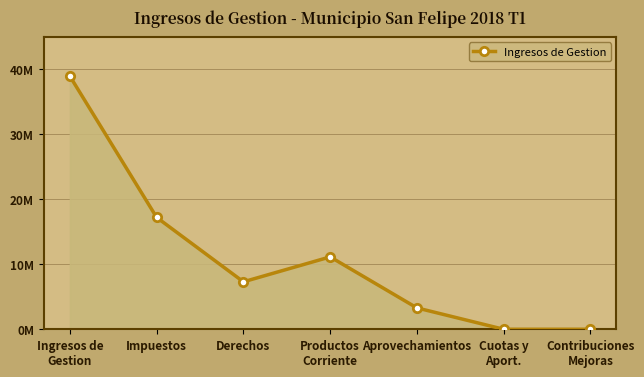

Does the chart have visible grid lines?

Yes